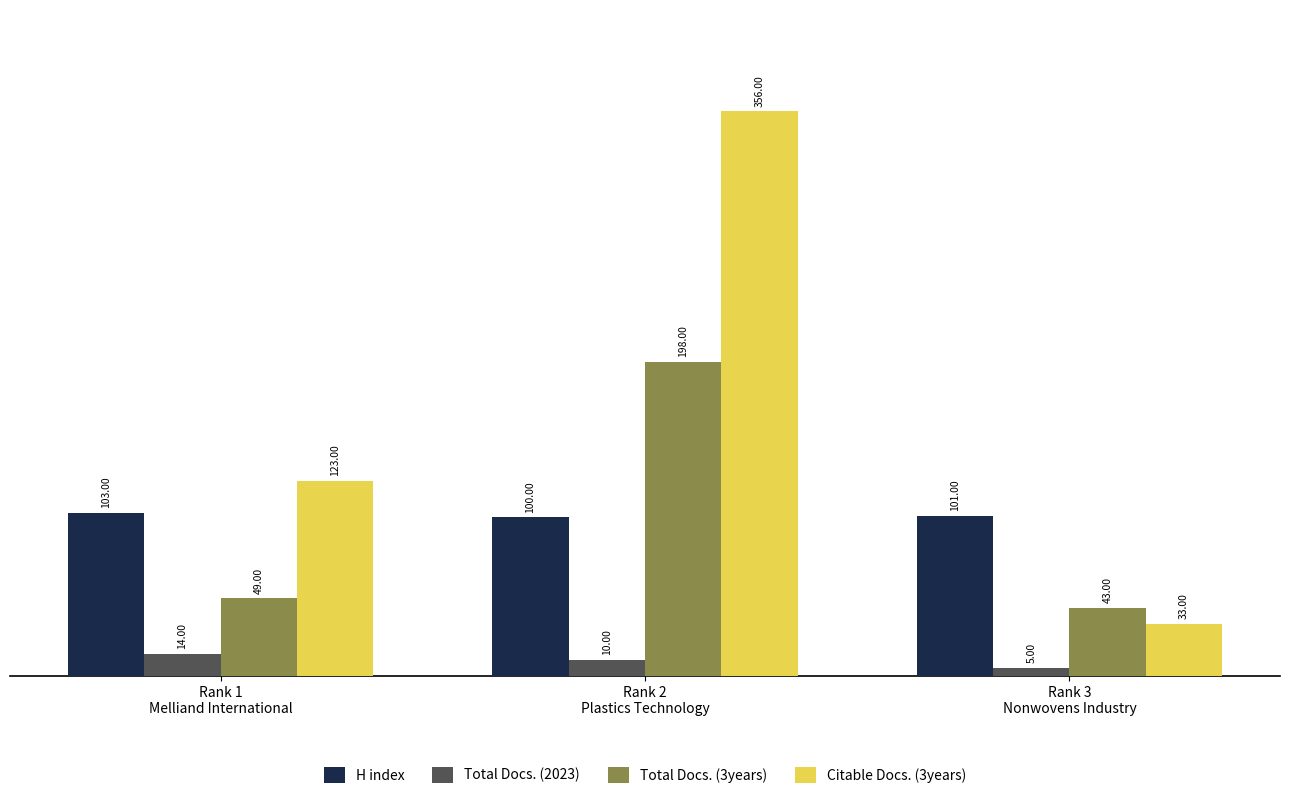

At how many categories does at least one series exceed 46?

3